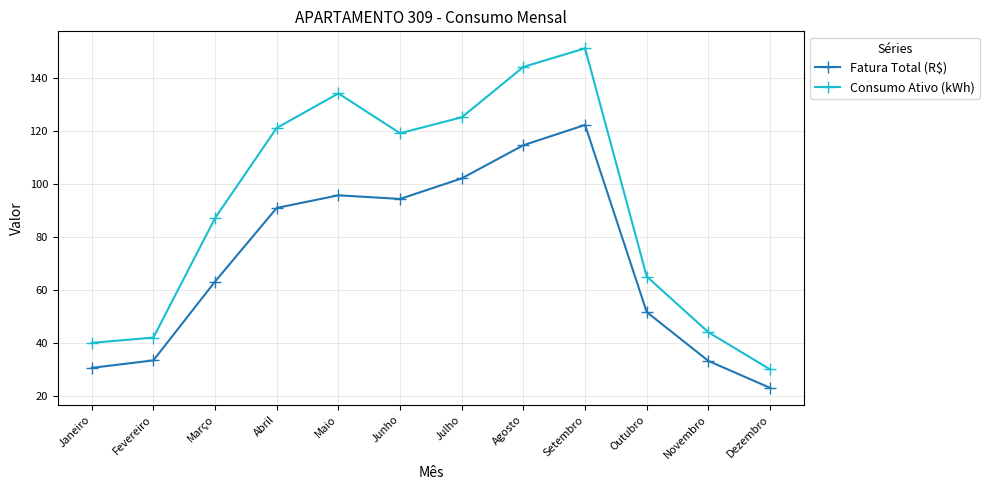

The Fatura Total (R$) series shows 58.7 at Setembro. True or false?

False